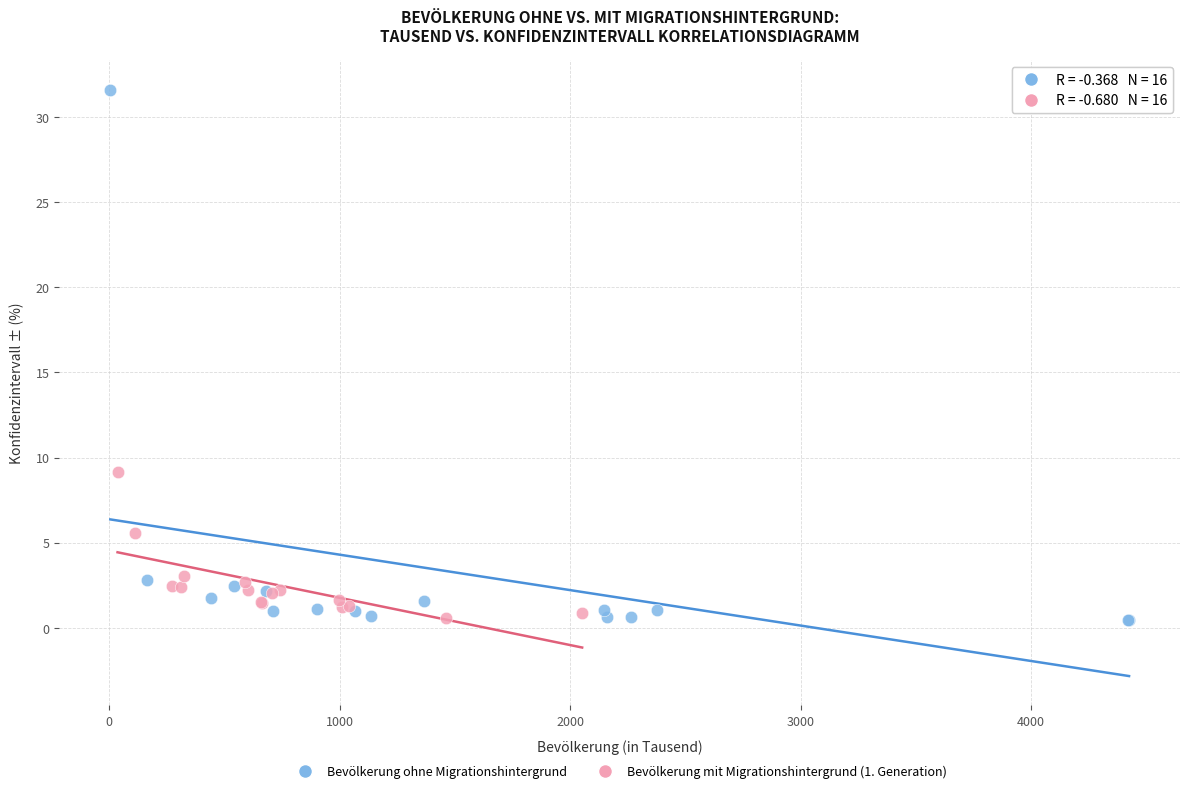

Which series contains the highest Y value?

Bevölkerung ohne Migrationshintergrund